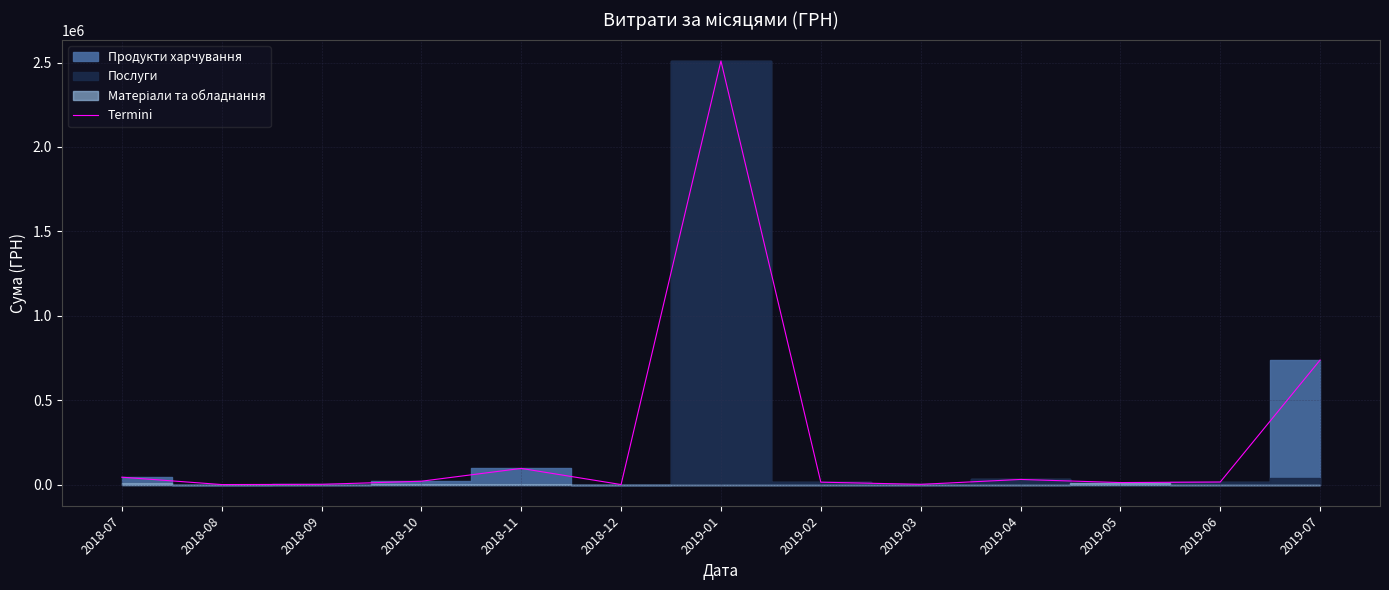

How many values are below 15054?

6